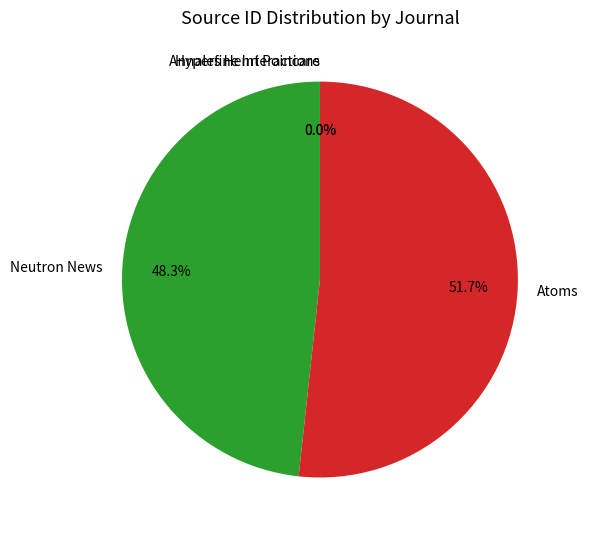

Do Atoms and Neutron News together represent more than half of the pie?

Yes